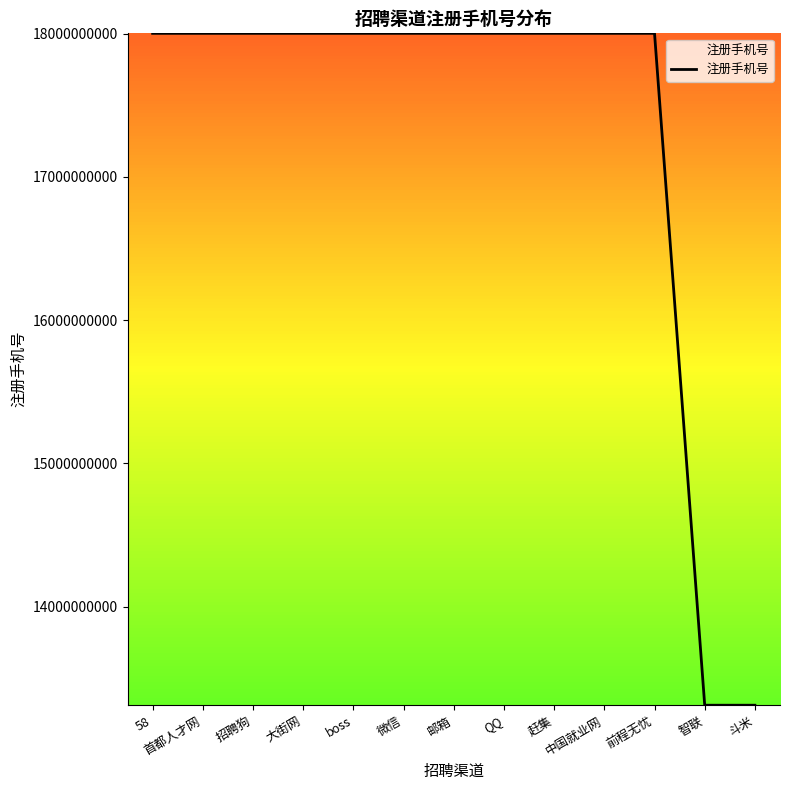

The chart shows a value of 18001317821 at 招聘狗. True or false?

True